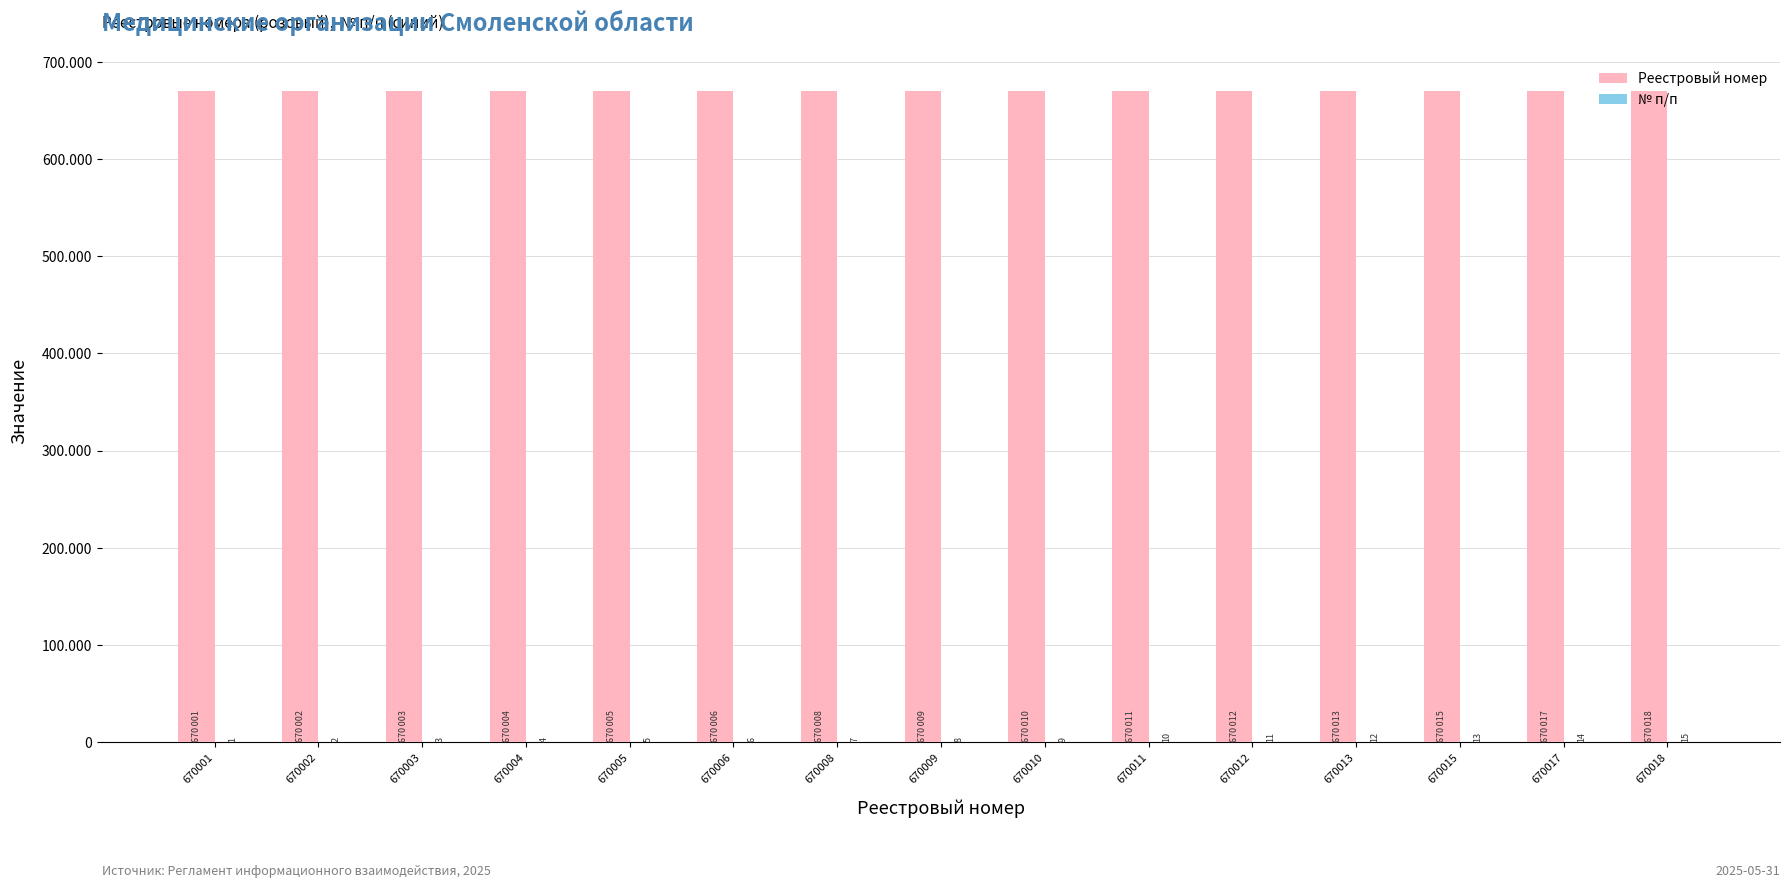

What is the difference between the № п/п values at 670018 and 670009?

7